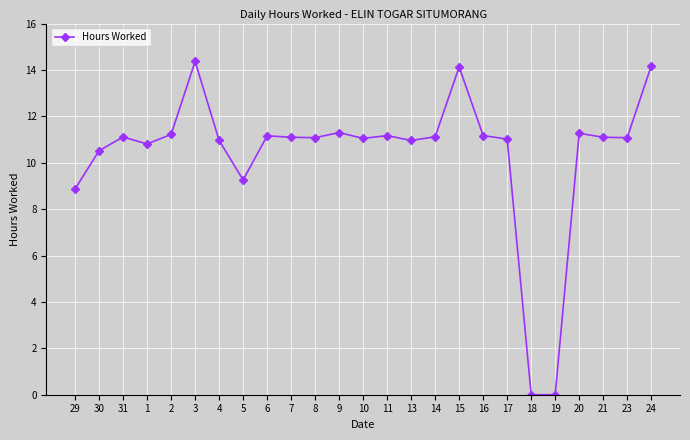

What is the ratio of the value at 23 to the value at 7?

1.0